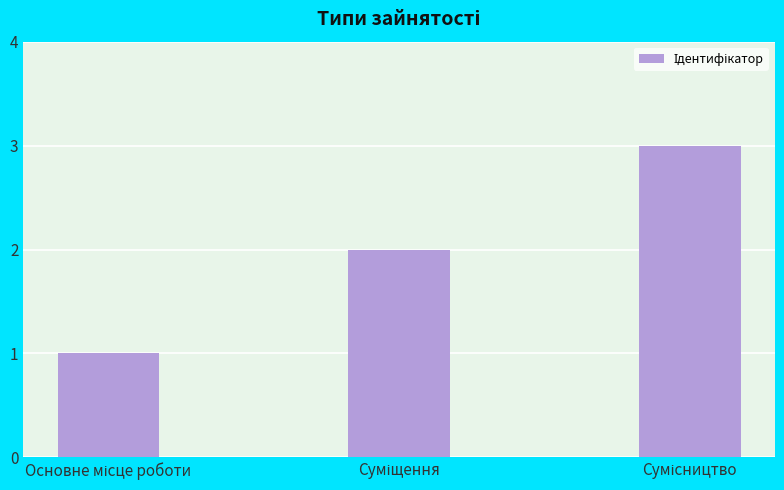

How many values are between 1 and 3?

3